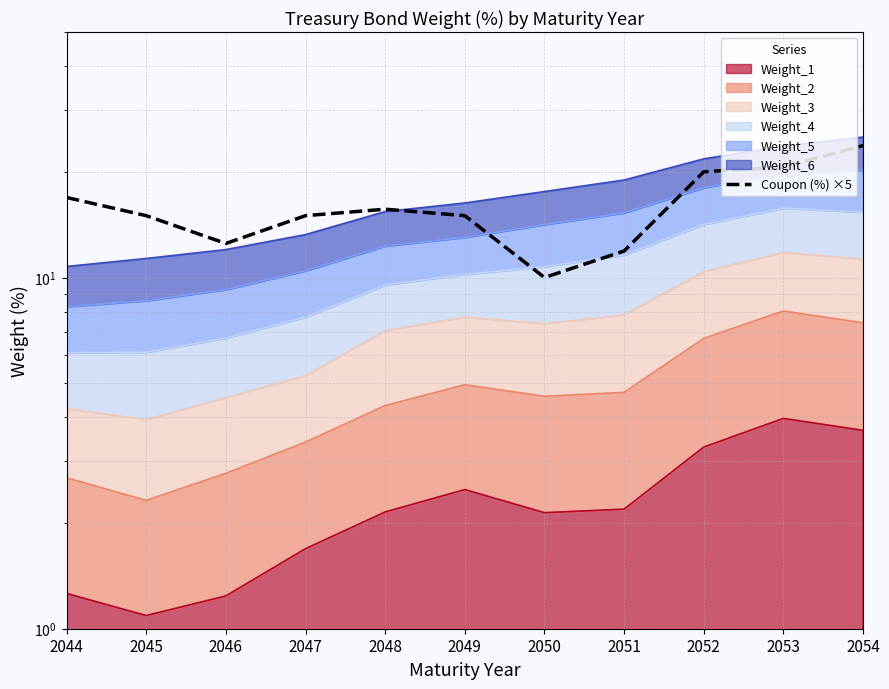

Does the chart display data point markers on the line(s)?

No